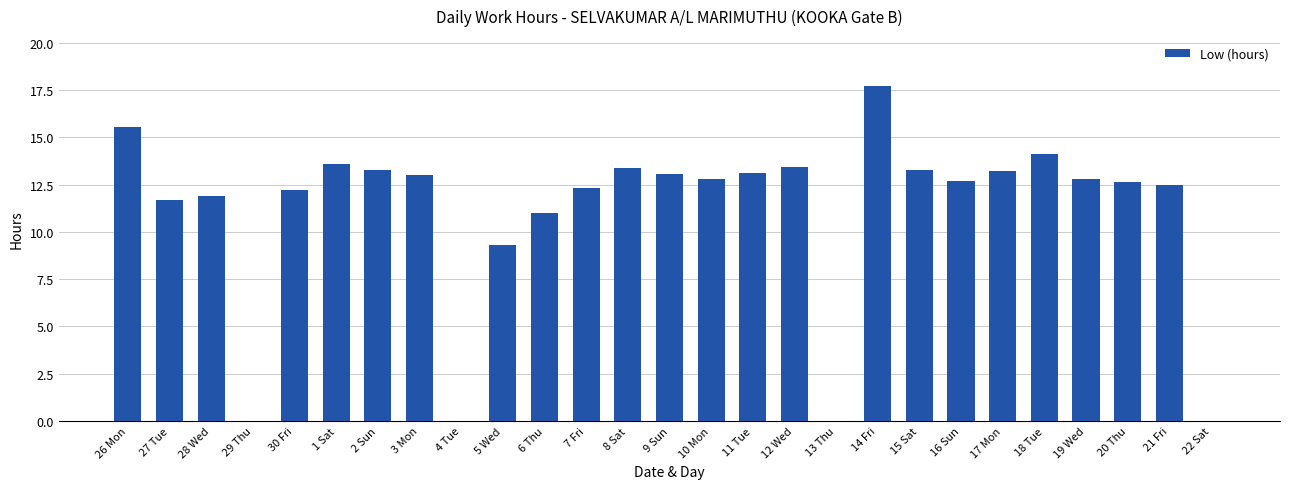

How many data points are above 12?

19